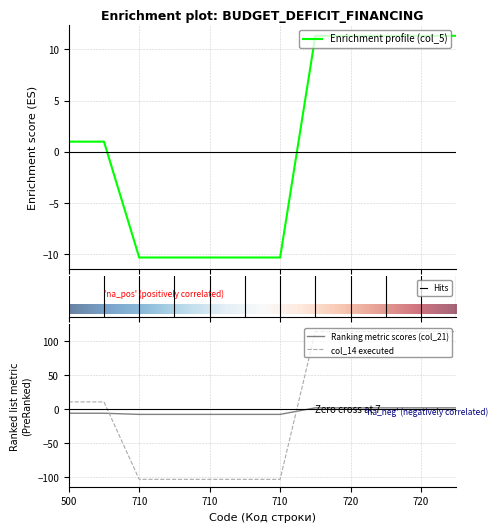

True or false: col_5 and col_21 cross at least once.

True